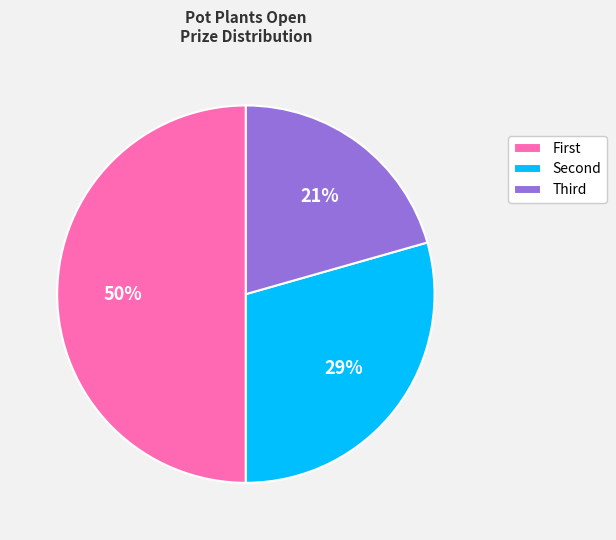

What is the smallest slice in the pie chart?

Third